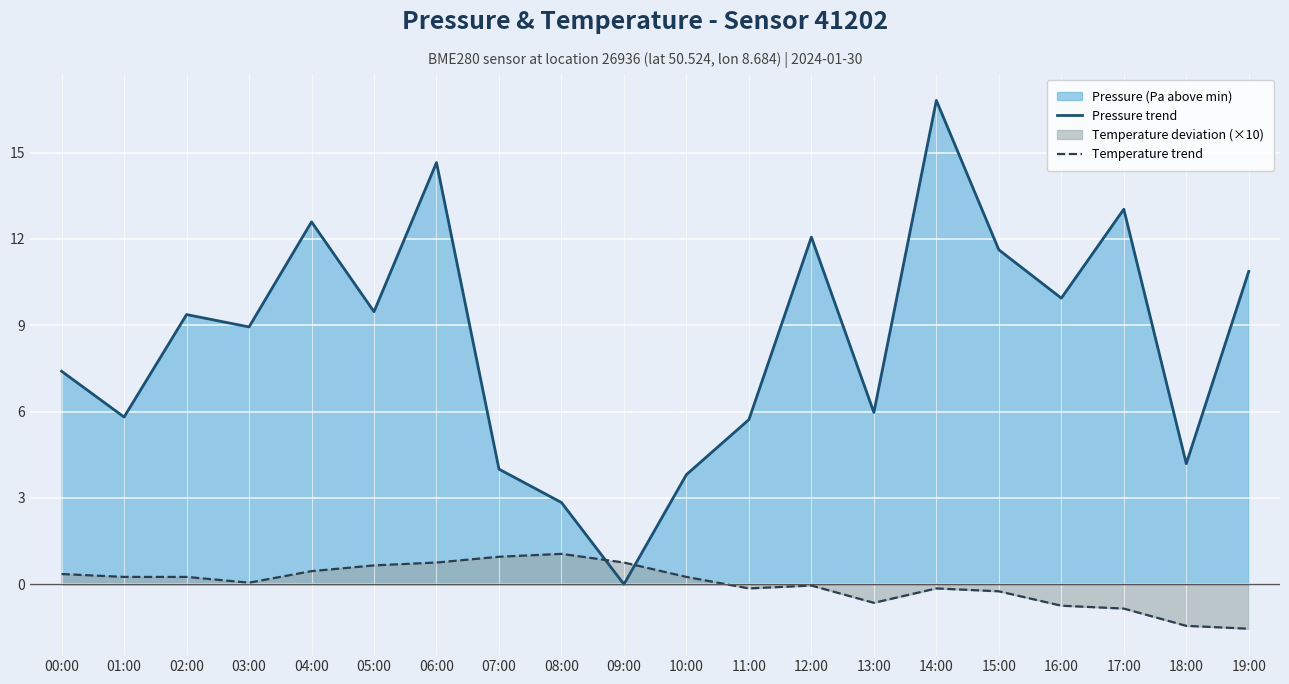

What is the average value of the Pressure trend series?

8.5